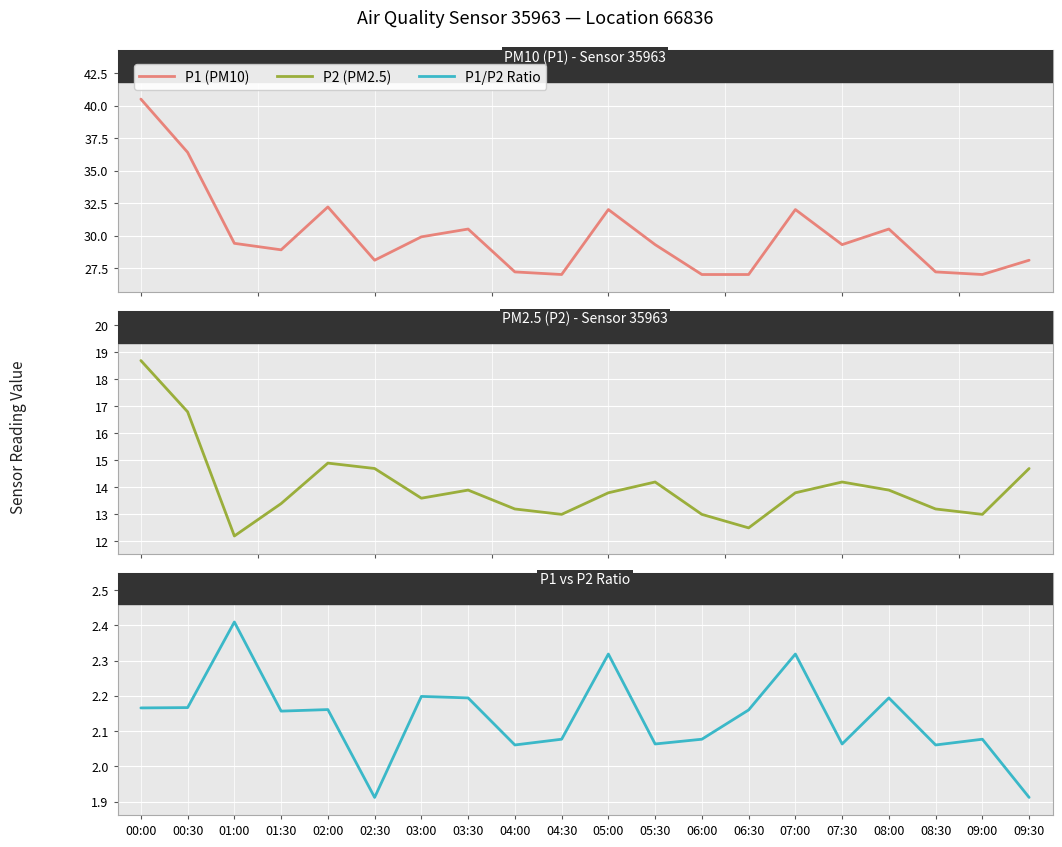

The P1/P2 Ratio series shows 1.5 at 05:00. True or false?

False